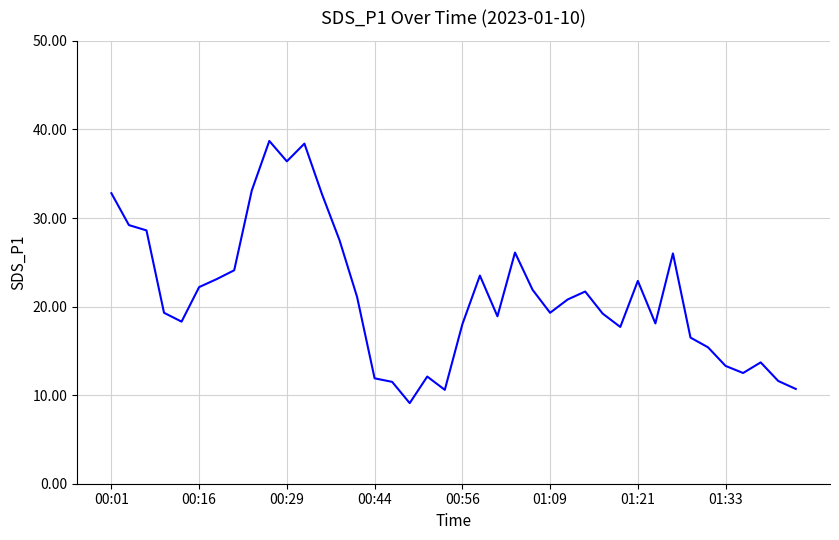

What is the difference between the maximum and minimum values?

29.6